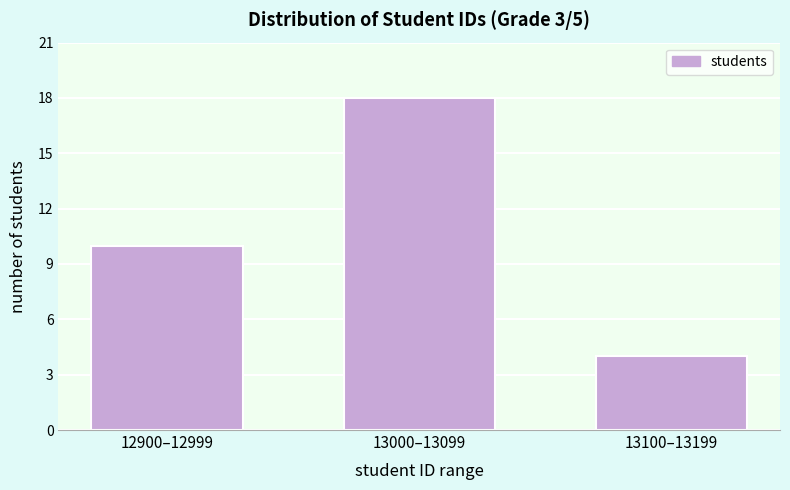

Reading left to right, what are all the values shown in this chart?

10	18	4